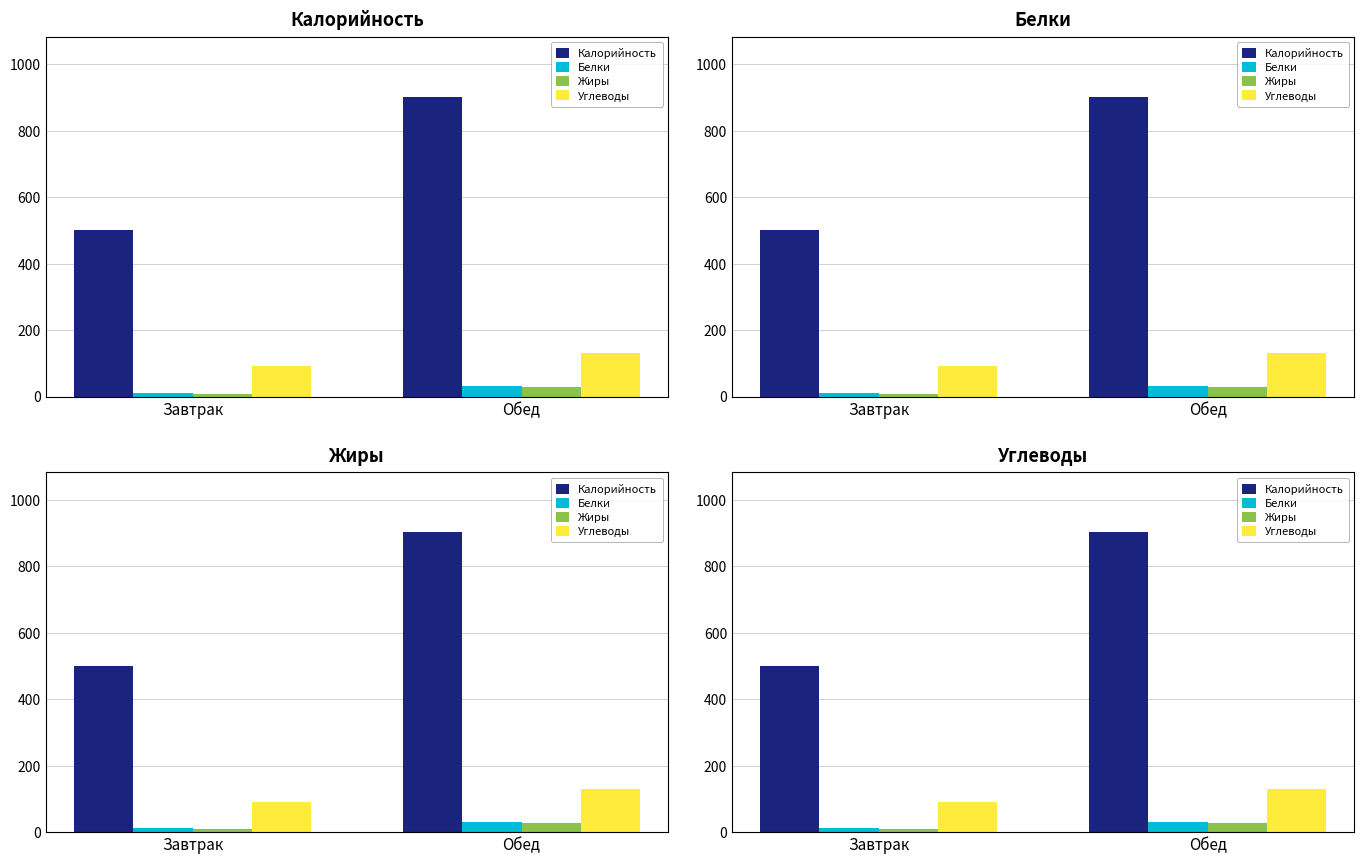

Which series has the largest range (max minus min)?

Калорийность